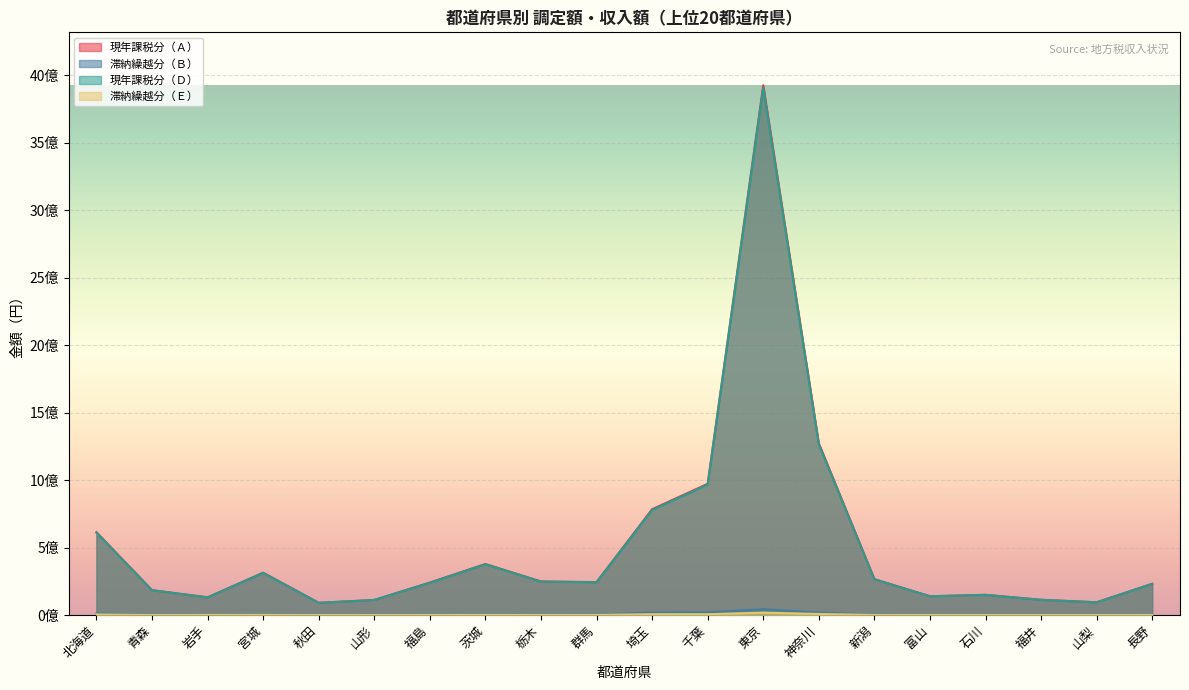

True or false: 現年課税分（Ａ） and 滞納繰越分（Ｅ） cross at least once.

False